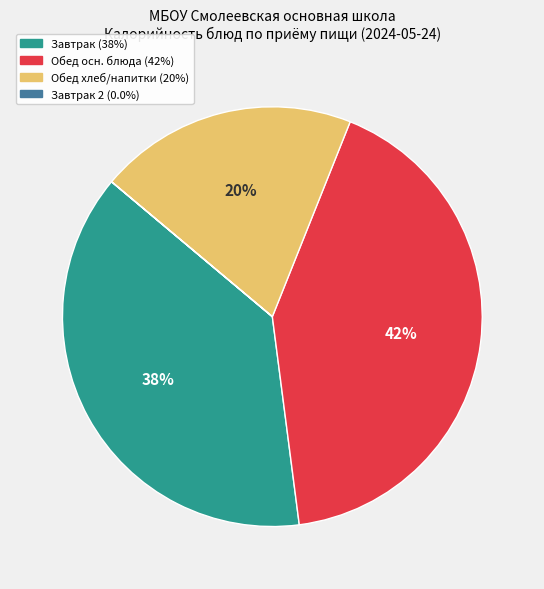

To the nearest percent, what is the difference between the largest and smallest slice percentages?

42%